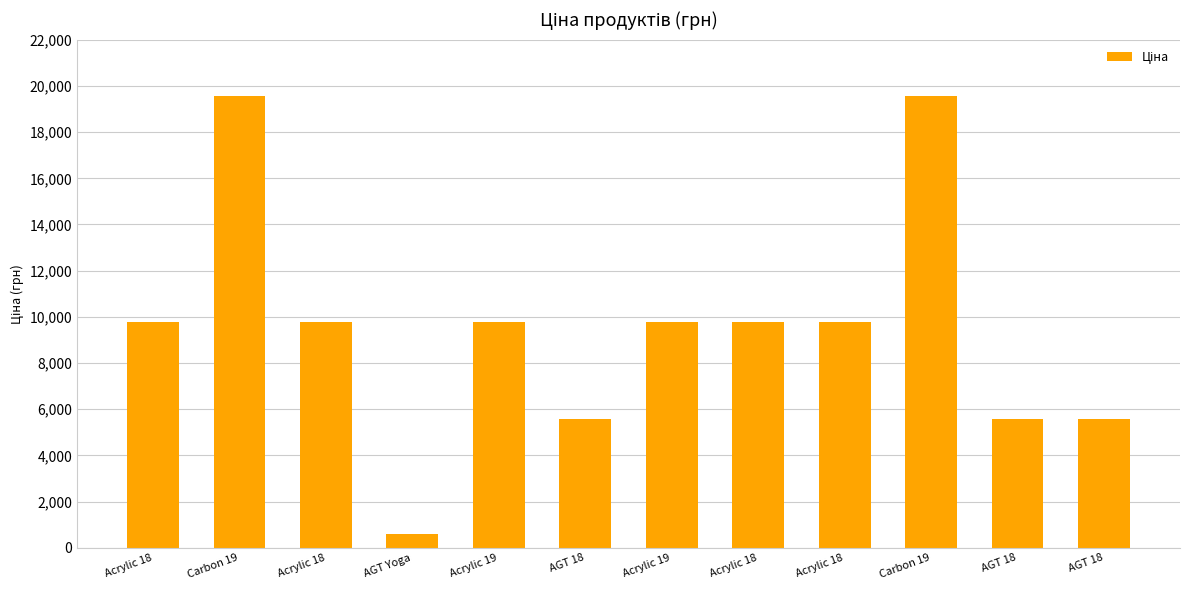

Reading right to left, what are all the values shown in this chart?

5560.3	5560.3	19564.9	9775.5	9775.5	9775.5	5560.3	9775.5	578.1	9775.5	19564.9	9775.5